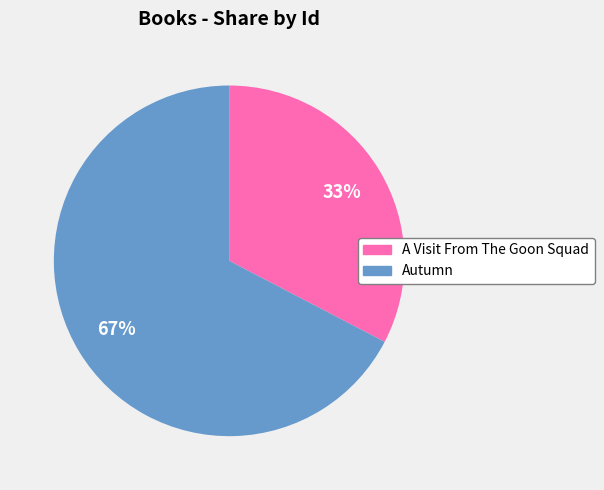

Combined, do Autumn and A Visit From The Goon Squad account for over 50%?

Yes